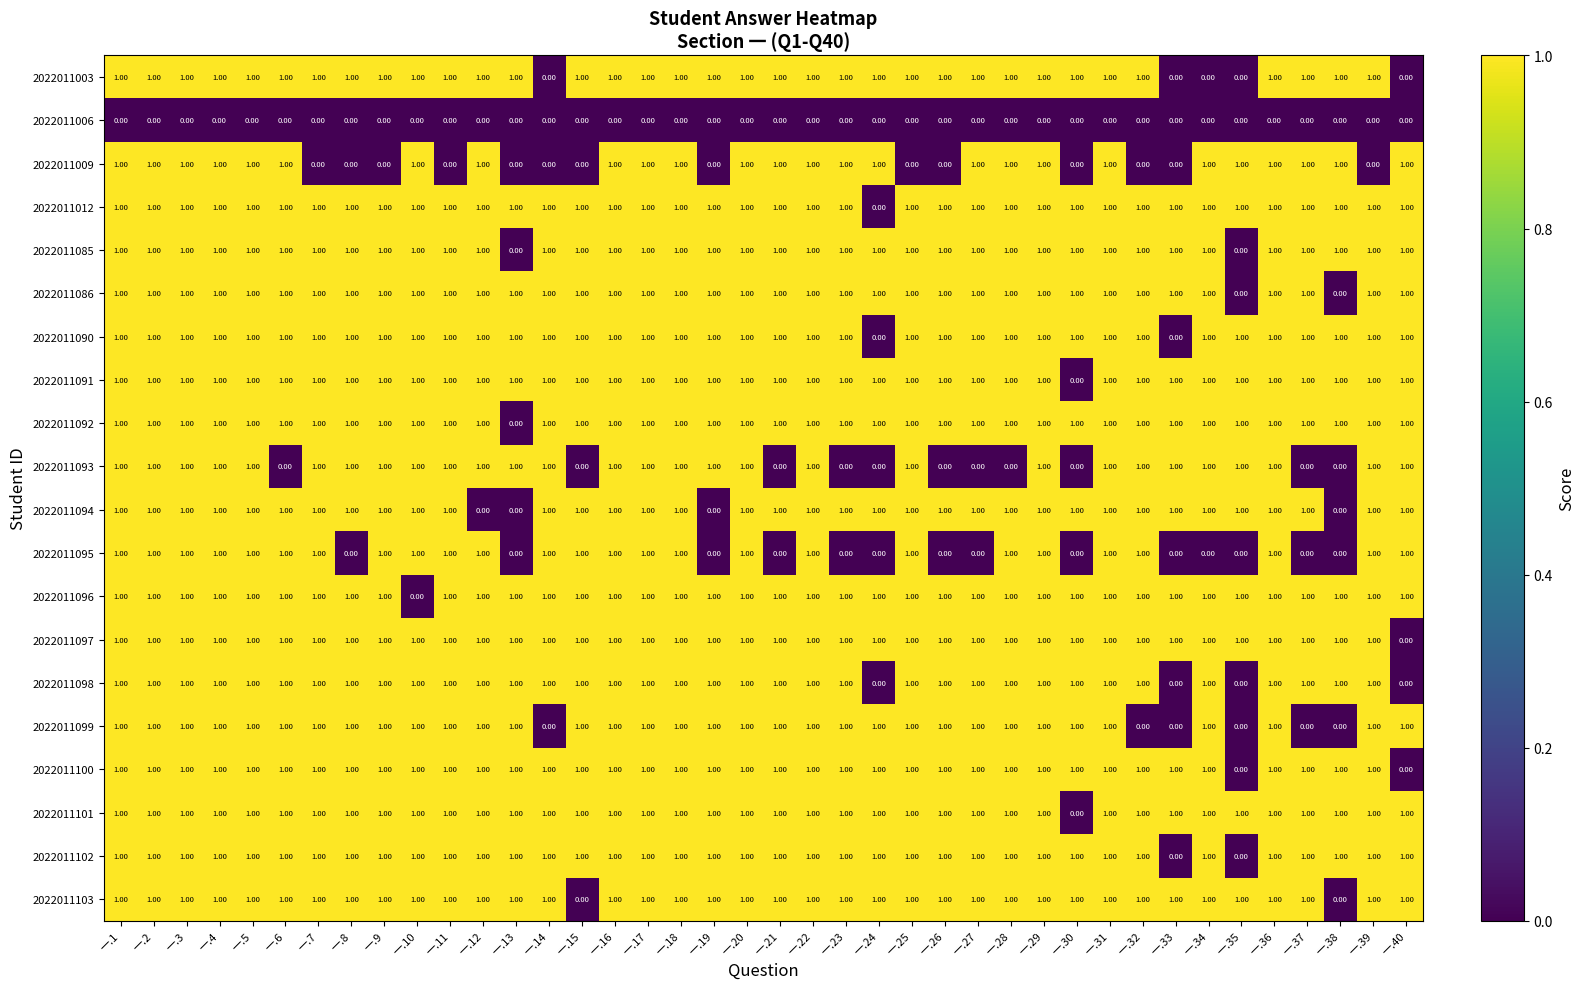

What is the sum of all 2022011101 values?

39